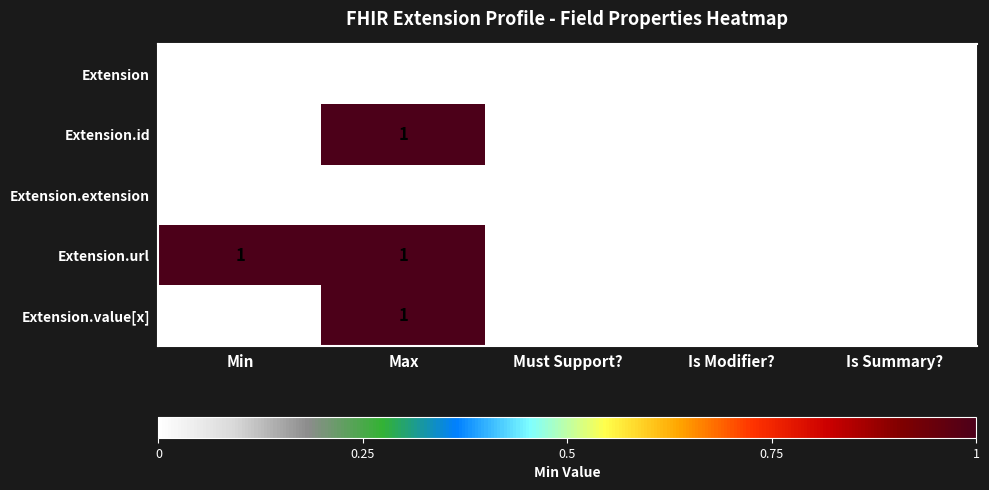

Which series has the largest total across all categories?

Extension.url